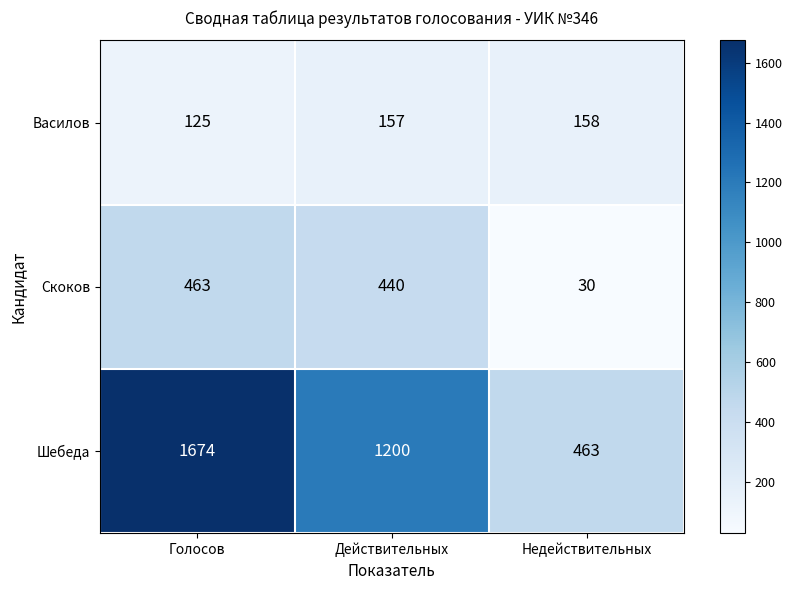

Reading left to right, what are all the values shown in this chart?

Василов: 125	157	158
Скоков: 463	440	30
Шебеда: 1674	1200	463